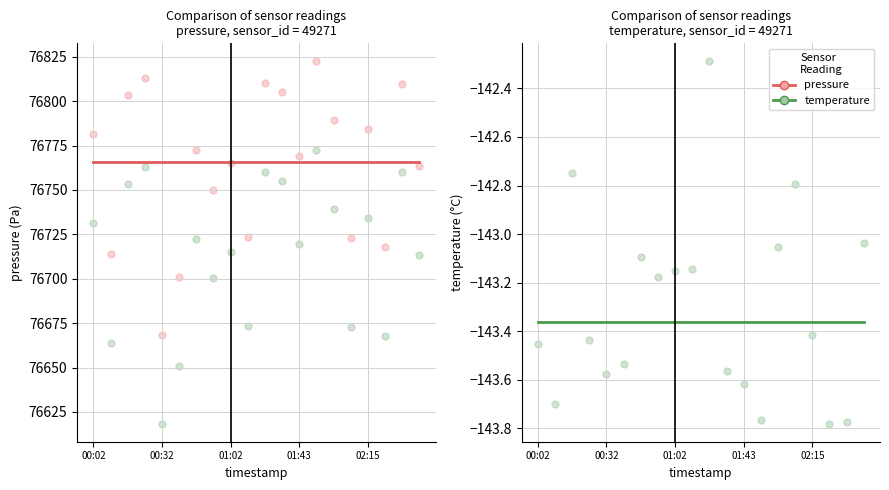

Which series contains the lowest Y value?

temperature